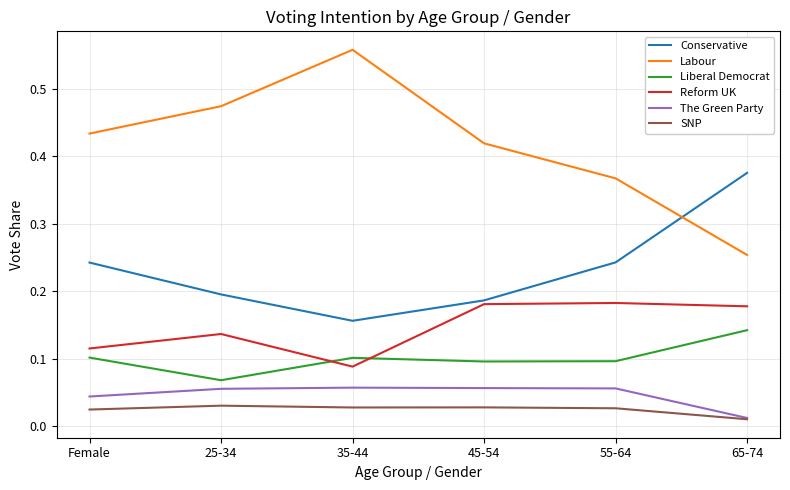

Does the chart have visible grid lines?

Yes